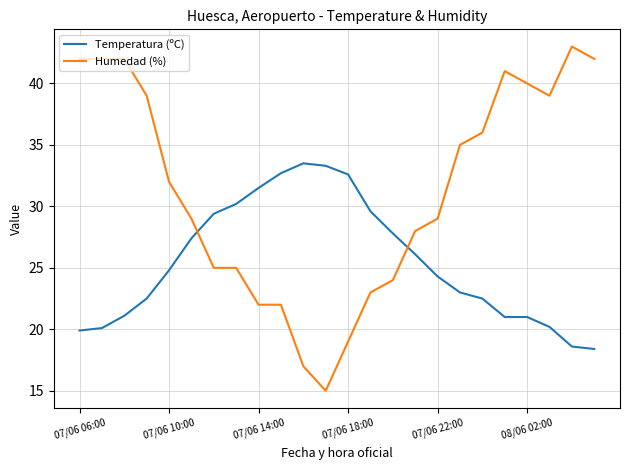

What is the sum of all Temperatura (ºC) values?

611.5